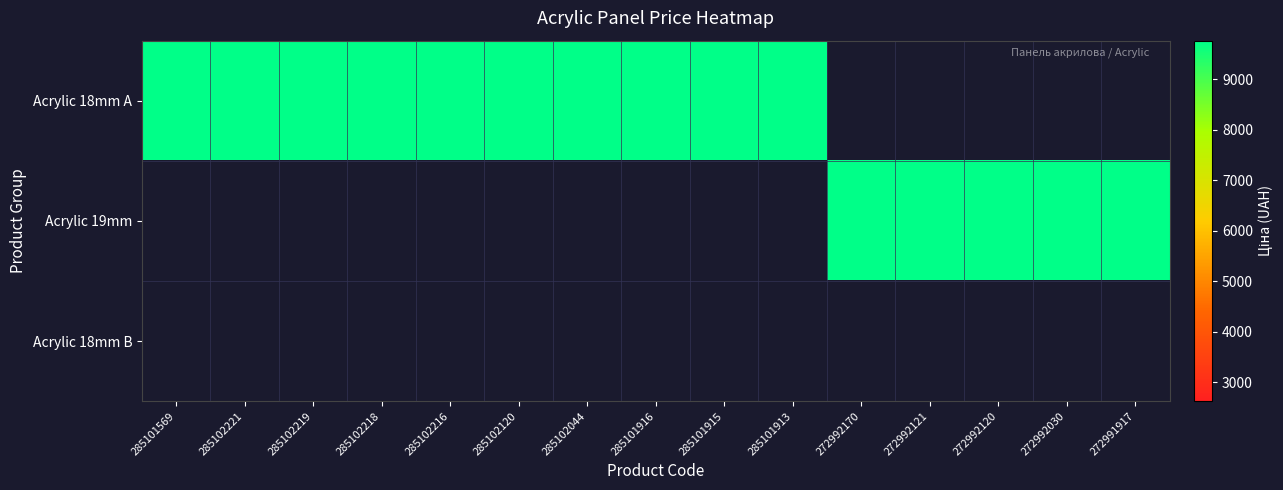

How many distinct data groups are displayed?

3